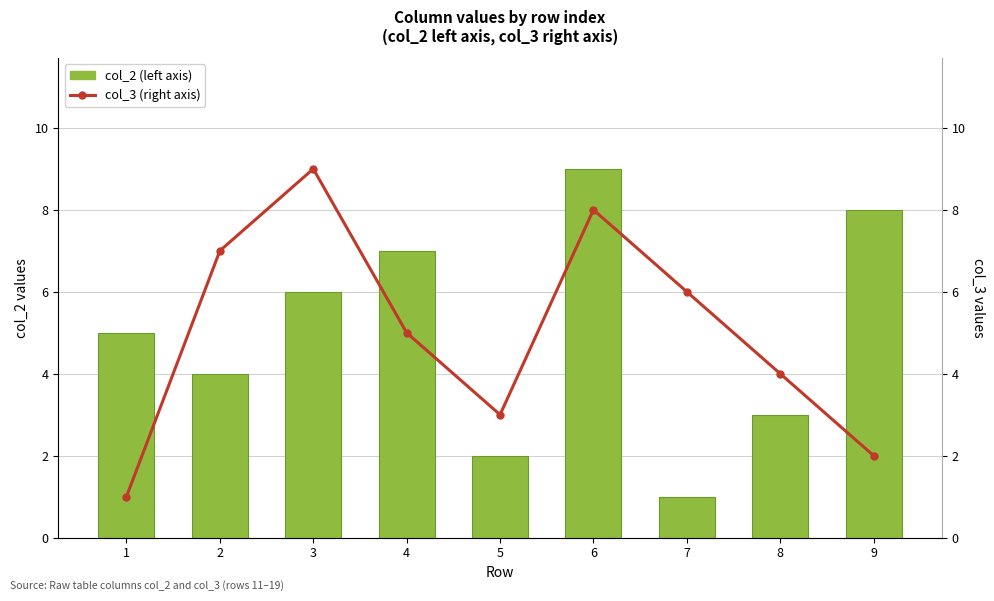

Reading right to left, what are all the values shown in this chart?

col_2 (left axis): 8	3	1	9	2	7	6	4	5
col_3 (right axis): 2	4	6	8	3	5	9	7	1